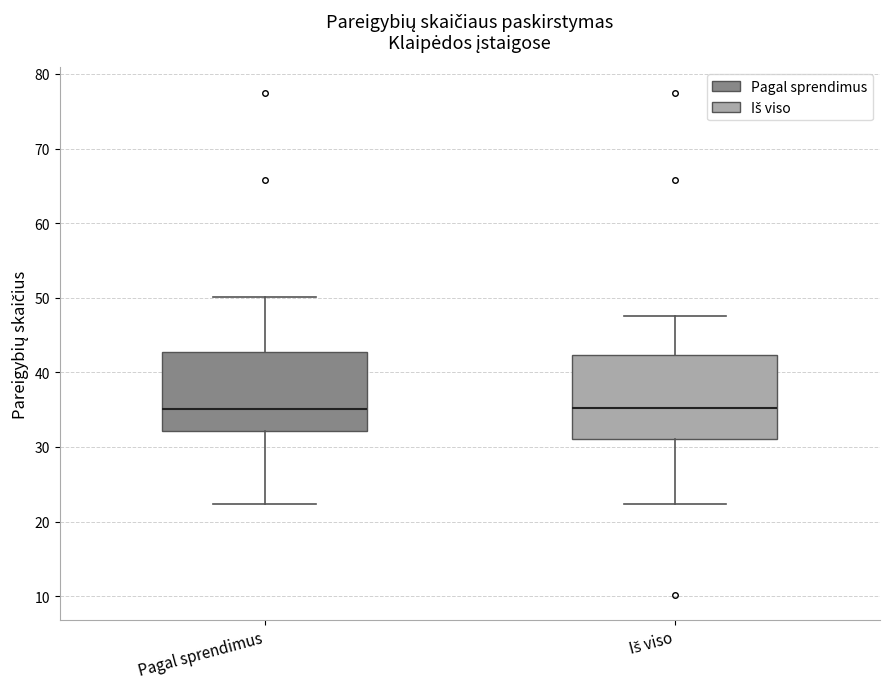

Where is the upper edge of the box for Pagal sprendimus on the y-axis? The values are not printed on the chart, so give them approximately, as read against the axis.

43